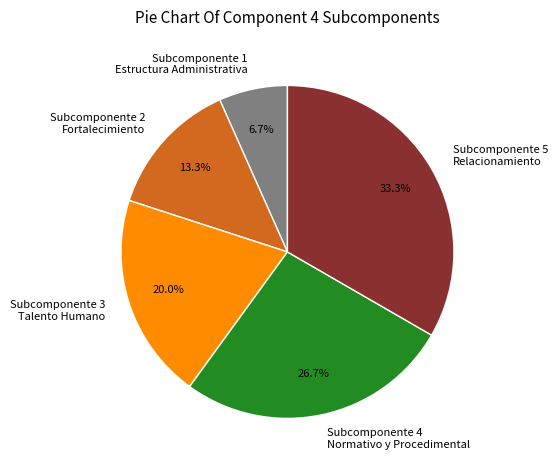

Count the number of slices in the pie.

5